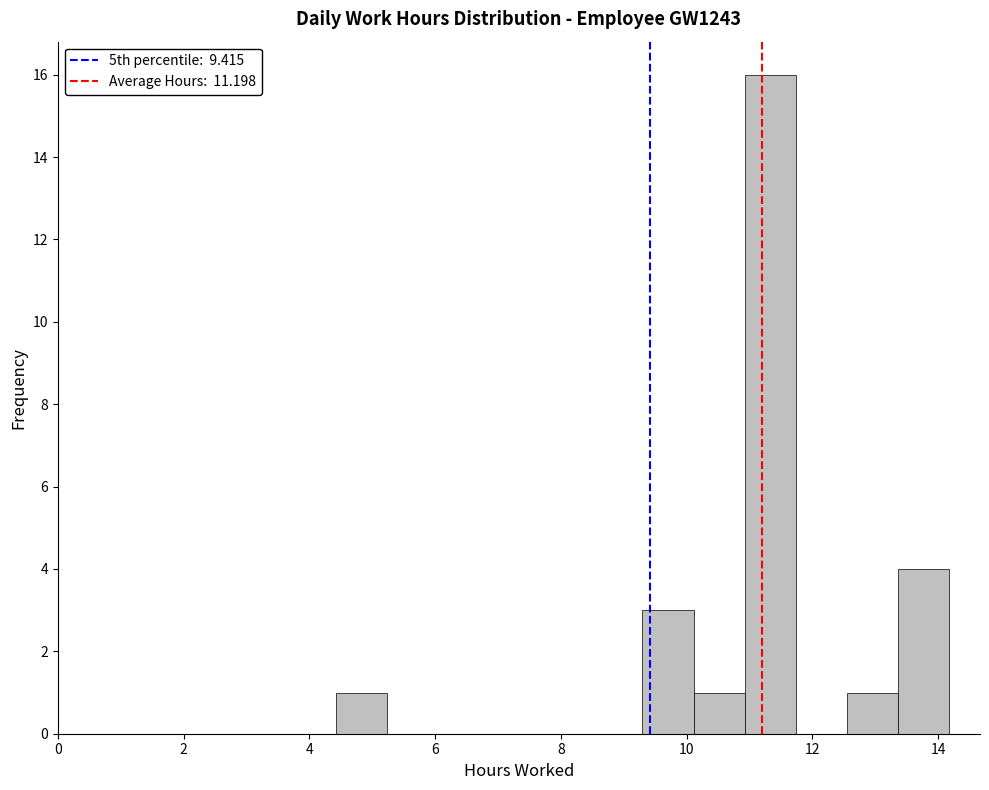

Which range on the x-axis has the tallest bar?

11.0 to 11.8